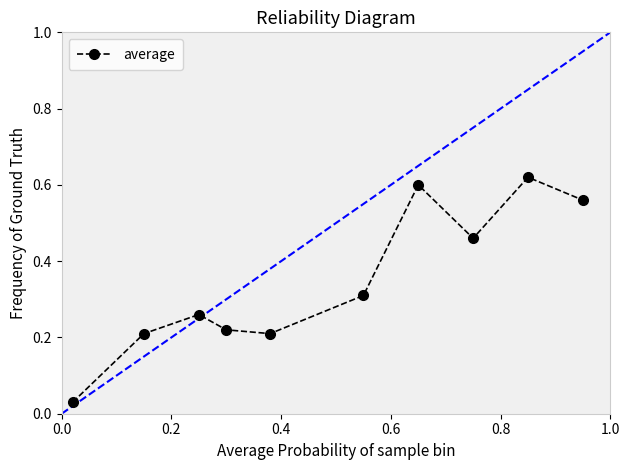

How many interior local valleys (lower than both neighbors) does the data have?

2